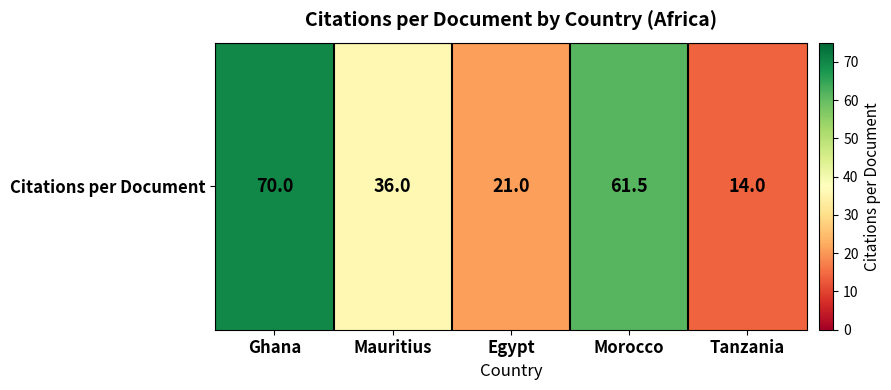

What is the sum of all values?

202.5